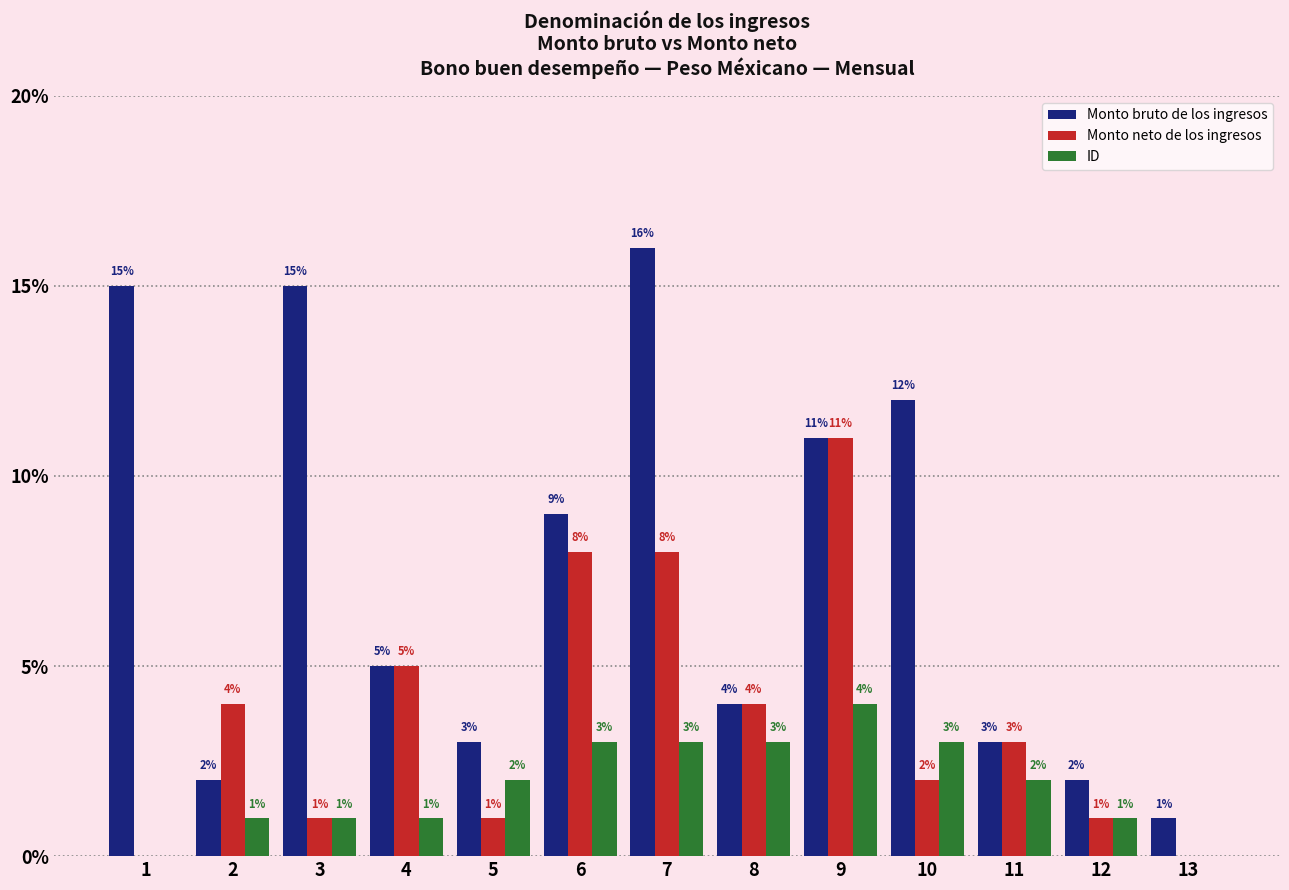

Is the value of Monto bruto de los ingresos at 6 greater than the value of Monto neto de los ingresos at 1?

Yes